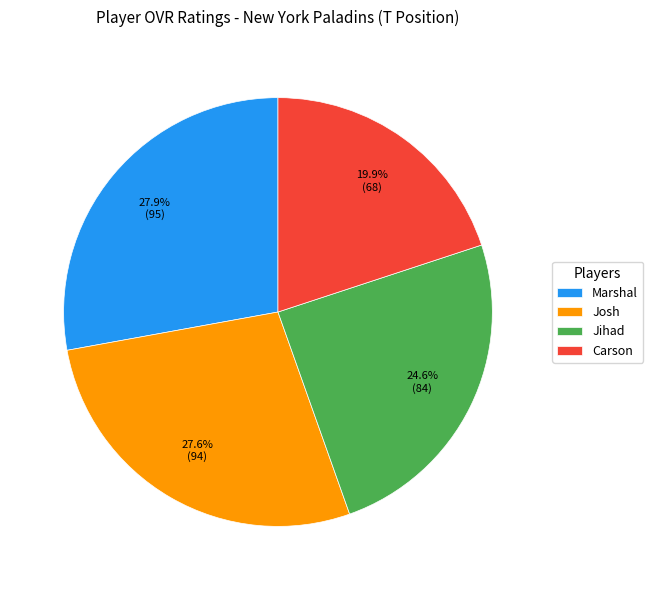

What portion of the pie excludes Josh?

72.4%